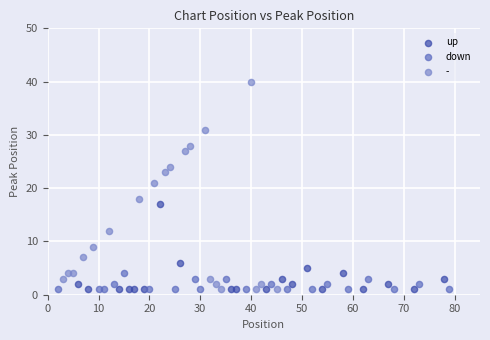

What are all the series names shown in the legend?

up, down, -